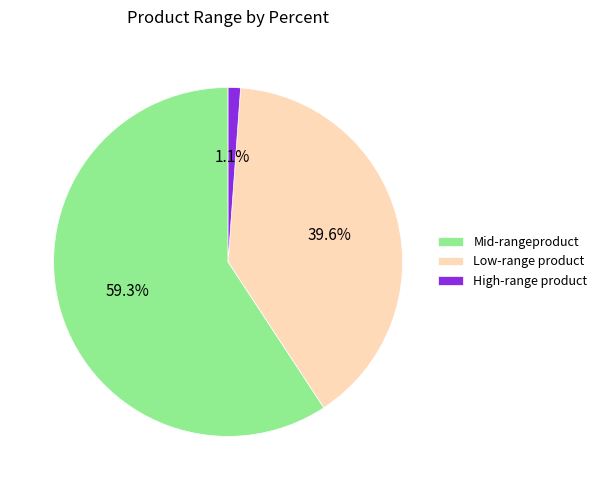

What is the ratio of the value at Mid-rangeproduct to the value at Low-range product?

1.5